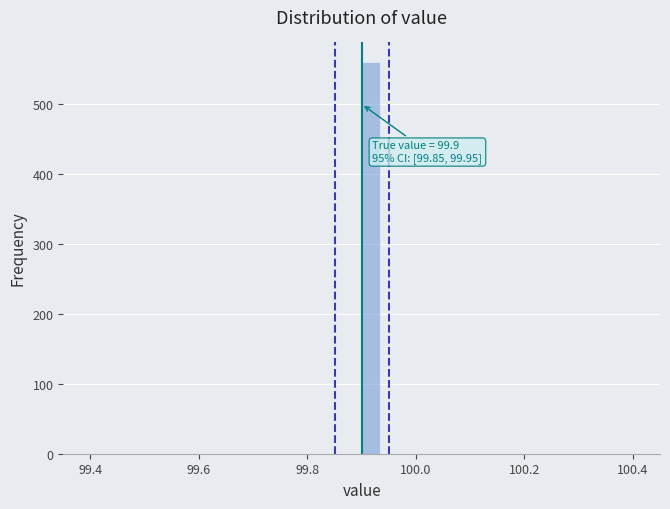

Around what value on the x-axis is the tallest bar? Give the approximate position of its centre, as read against the axis.

99.92